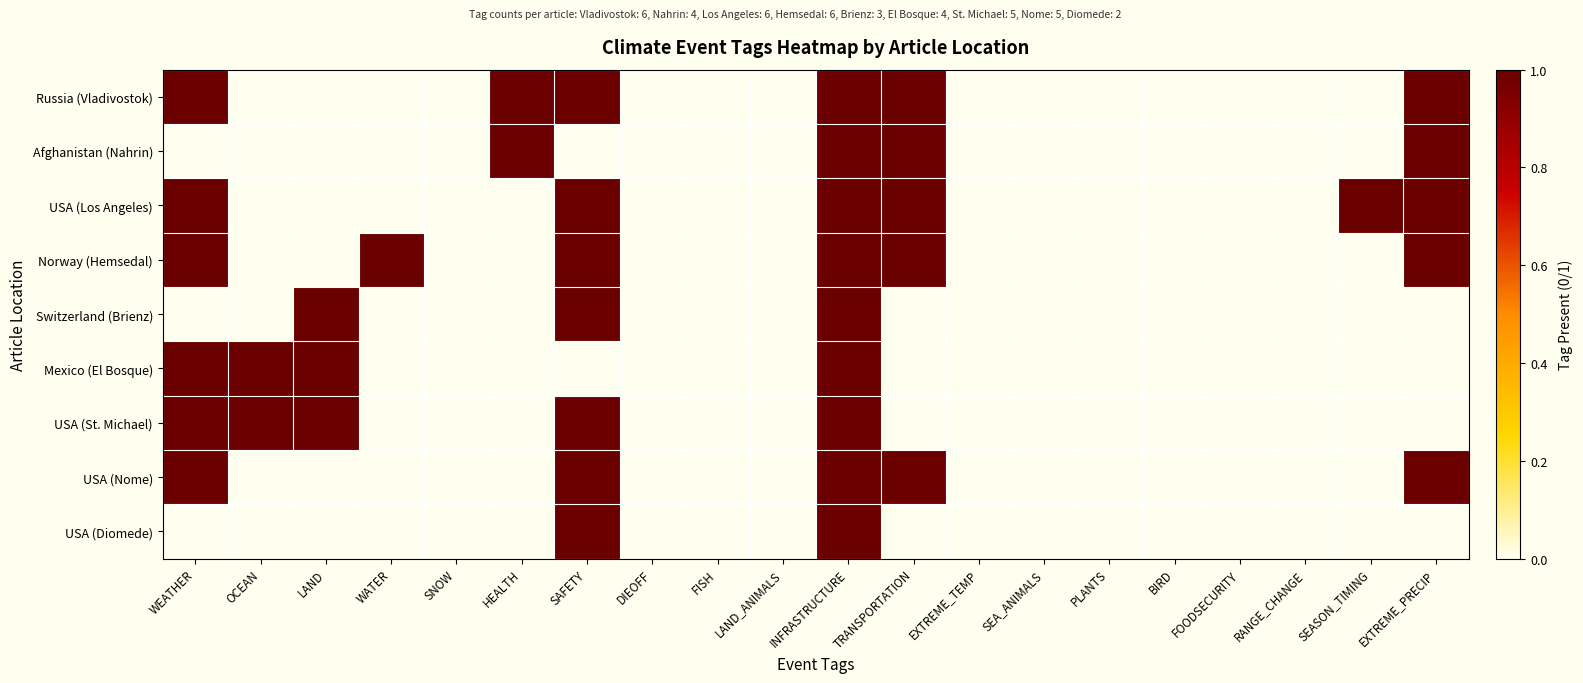

Which label corresponds to the smallest value in the chart?

OCEAN